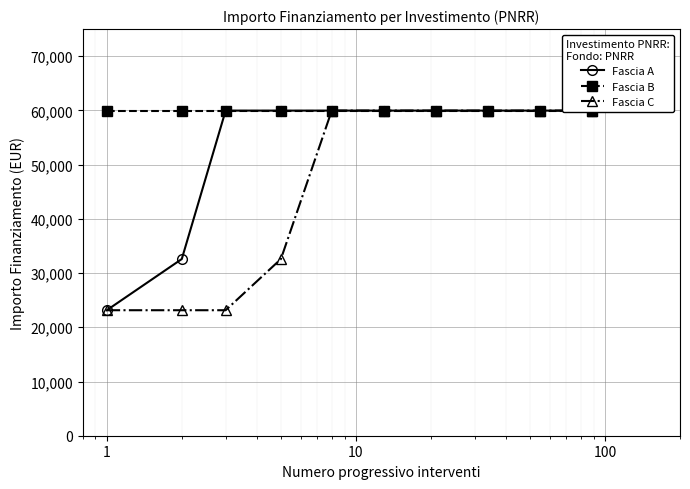

What is the average value of the Fascia A series?

53546